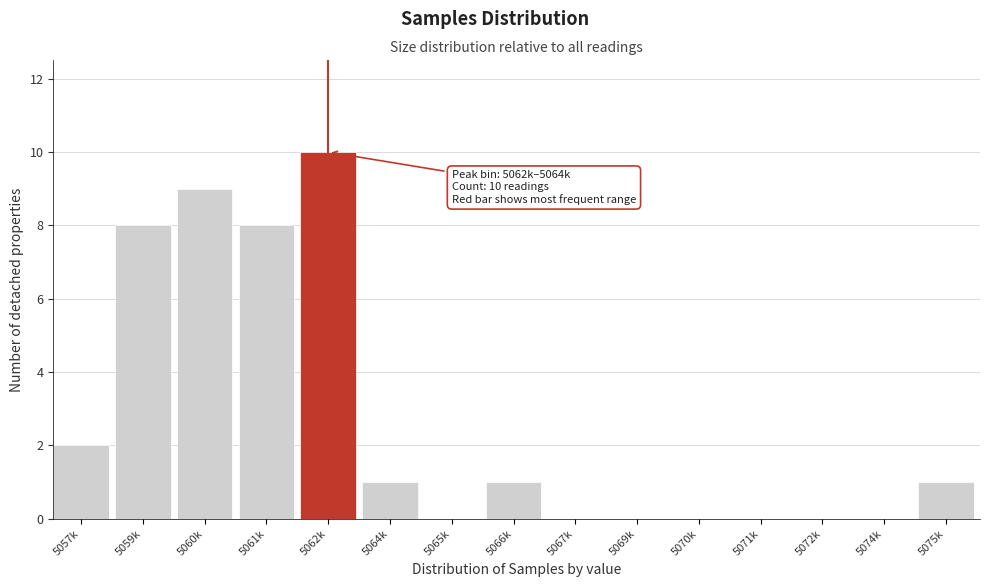

Reading left to right, what are all the values shown in this chart?

5057k=2	5059k=8	5060k=9	5061k=8	5062k=10	5064k=1	5065k=0	5066k=1	5067k=0	5069k=0	5070k=0	5071k=0	5072k=0	5074k=0	5075k=1